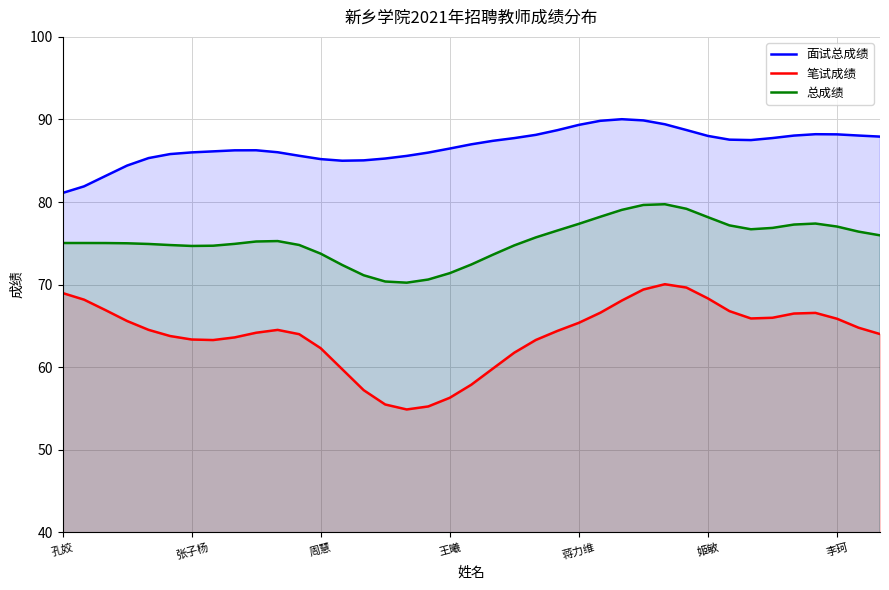

Rank the series by their maximum value, from lowest to highest.

笔试成绩, 总成绩, 面试总成绩